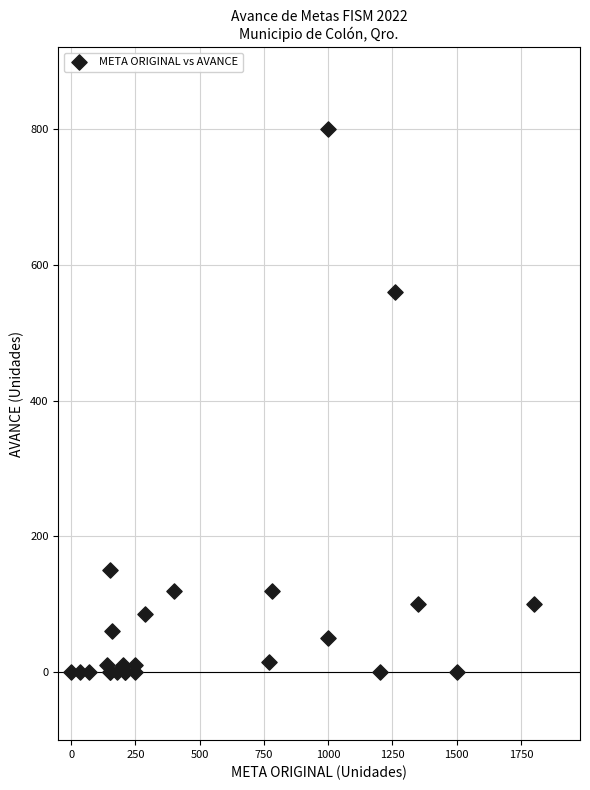

What Y value in the scatter plot is closest to 400?

560